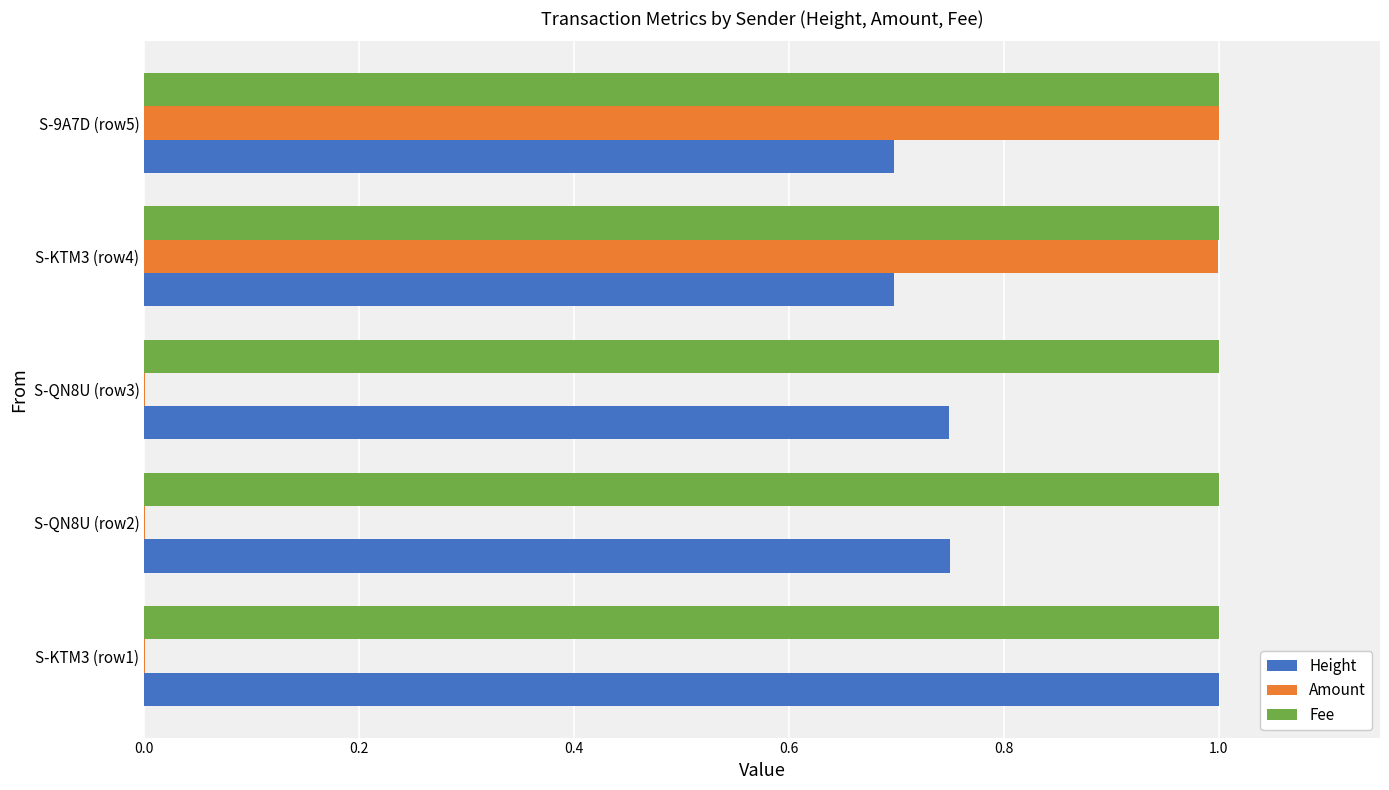

Is the value of Amount at S-KTM3 (row4) greater than the value of Height at S-9A7D (row5)?

Yes